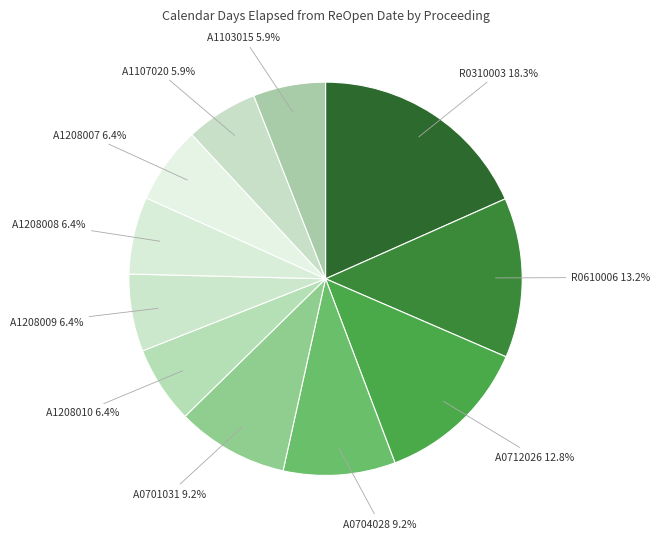

Is it true that A1208010 is 6% of the pie?

True